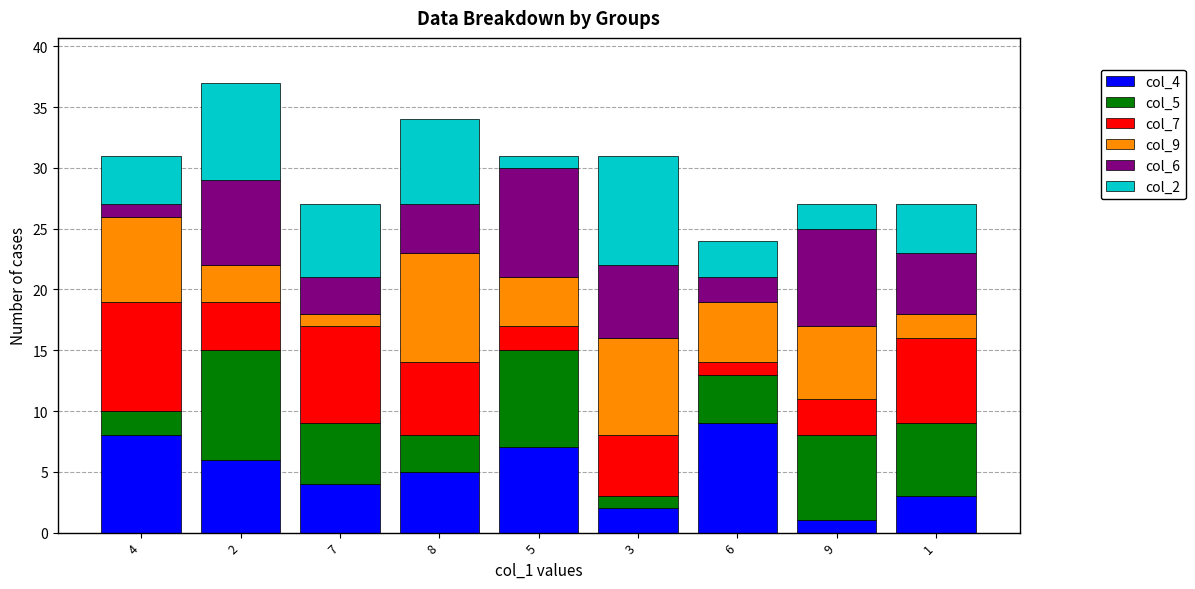

True or false: col_4 has a value of 13 at 4.

False